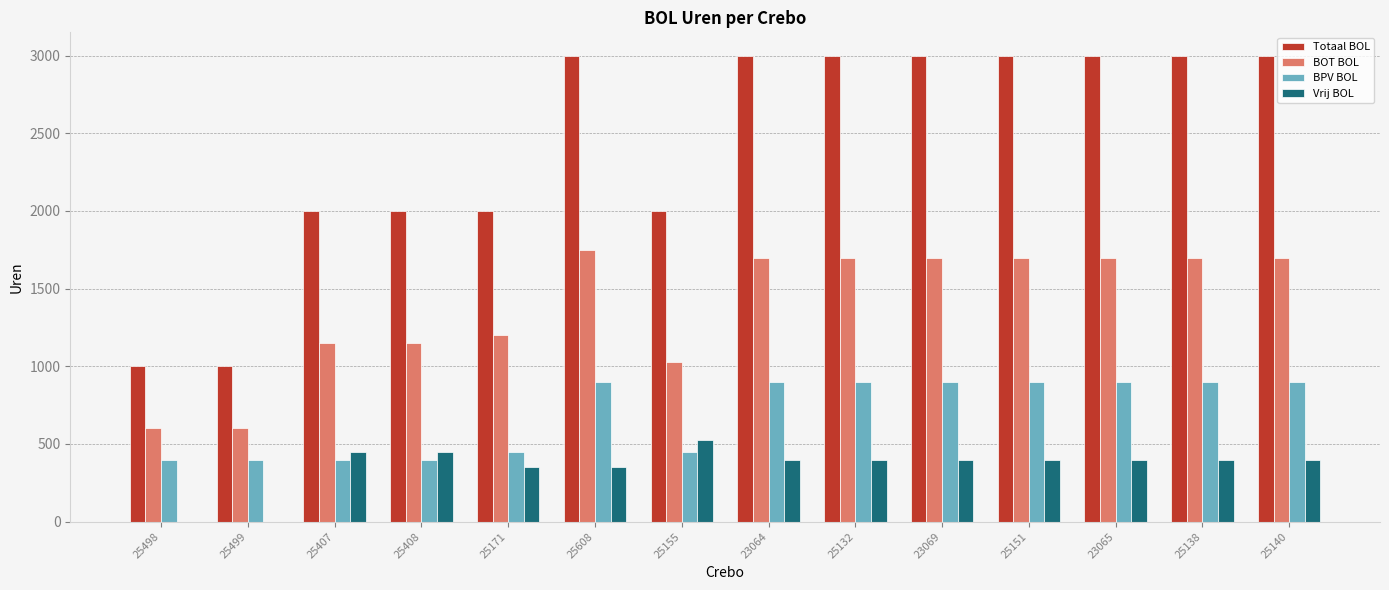

Reading right to left, extract all data points from this chart.

Totaal BOL: 3000	3000	3000	3000	3000	3000	3000	2000	3000	2000	2000	2000	1000	1000
BOT BOL: 1700	1700	1700	1700	1700	1700	1700	1025	1750	1200	1150	1150	600	600
BPV BOL: 900	900	900	900	900	900	900	450	900	450	400	400	400	400
Vrij BOL: 400	400	400	400	400	400	400	525	350	350	450	450	0	0